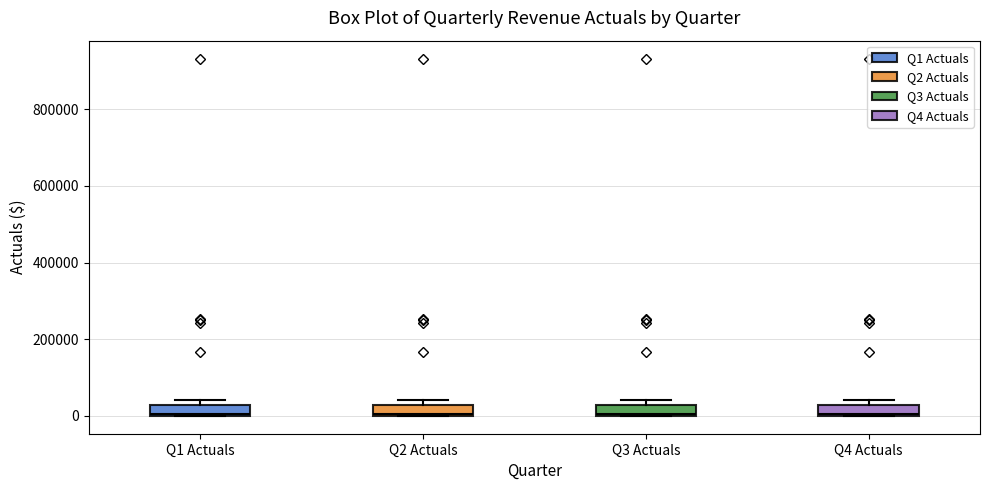

Where is the upper edge of the box for Q1 Actuals on the y-axis? The values are not printed on the chart, so give them approximately, as read against the axis.

20000